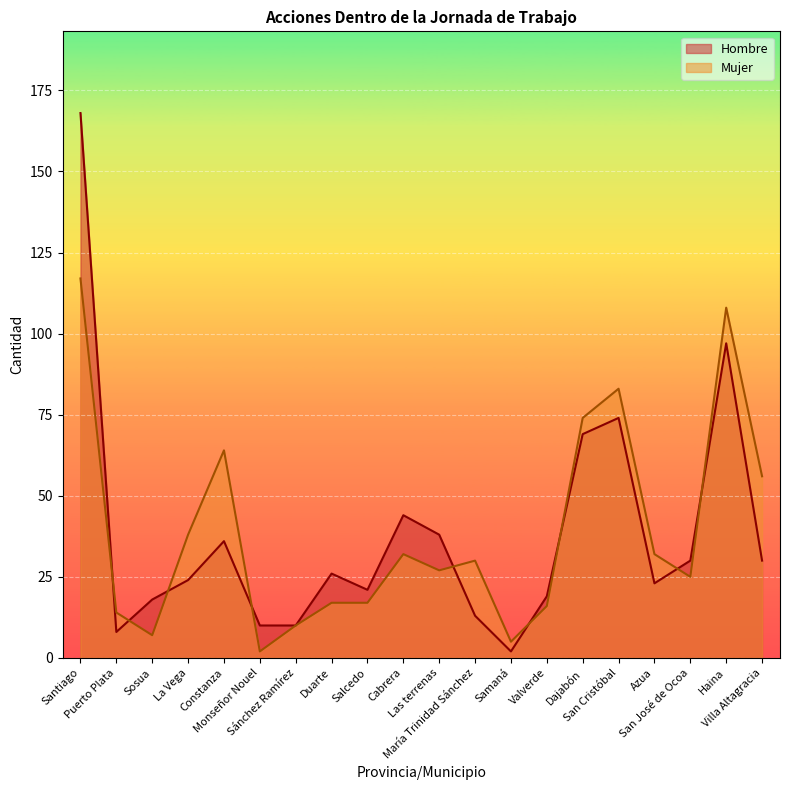

What are all the series names shown in the legend?

Hombre, Mujer